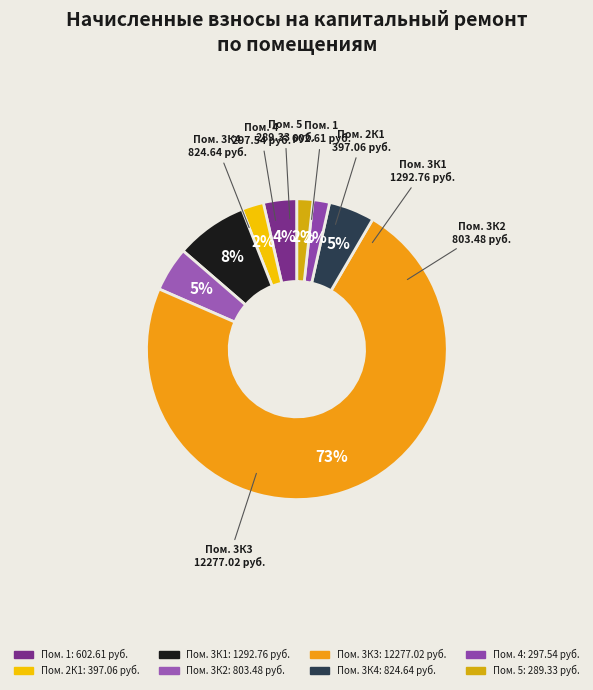

Is there any slice that represents more than half of the pie?

Yes